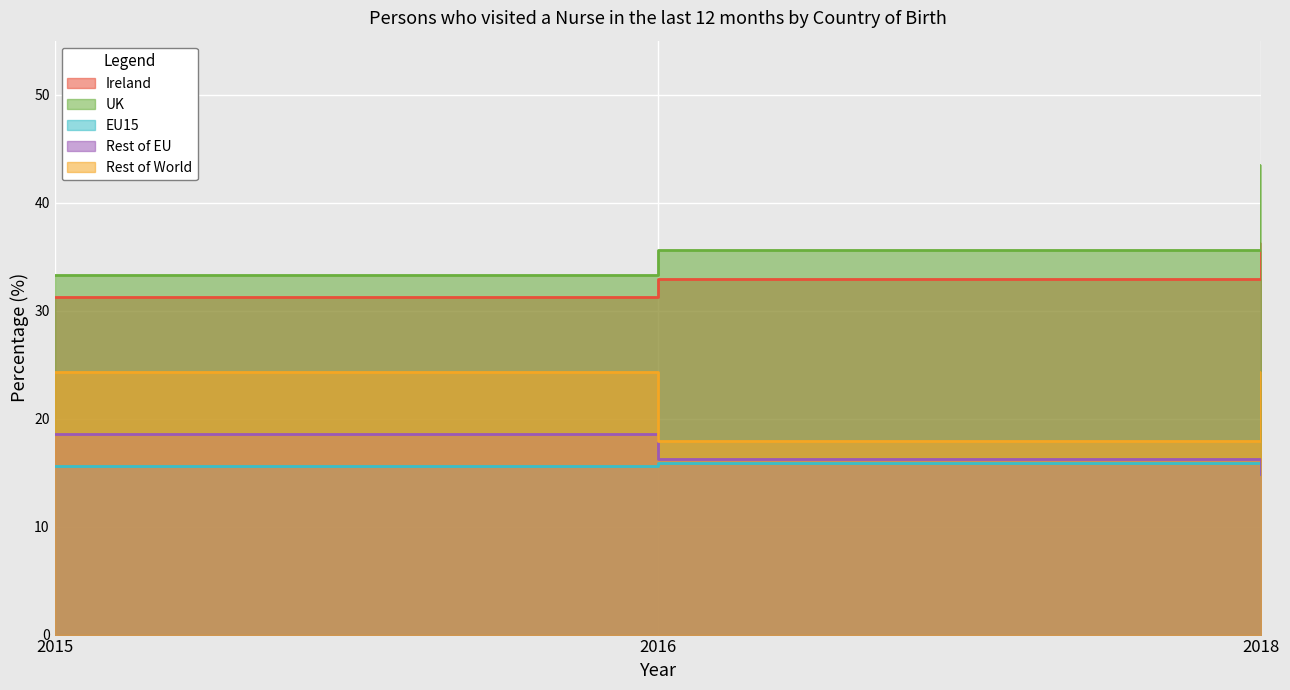

The value of Rest of World at 2018 is 5.8. True or false?

False